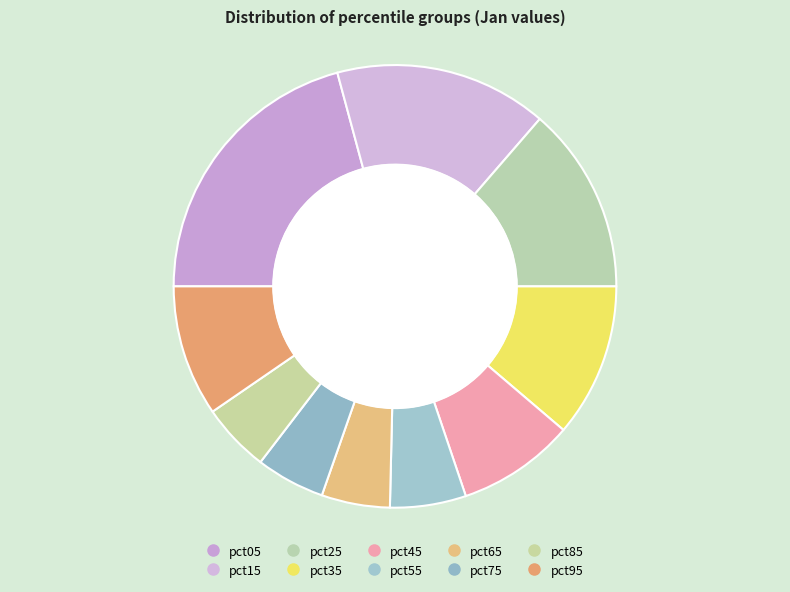

What is the largest slice in the pie chart?

pct05